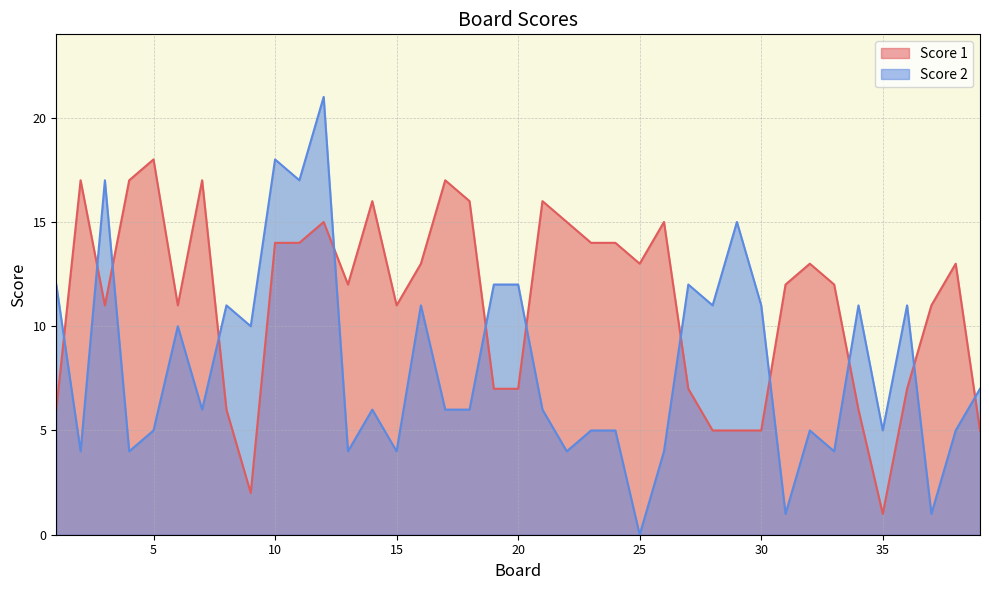

True or false: Score 2 has more than 0 points higher than both neighbors.

True